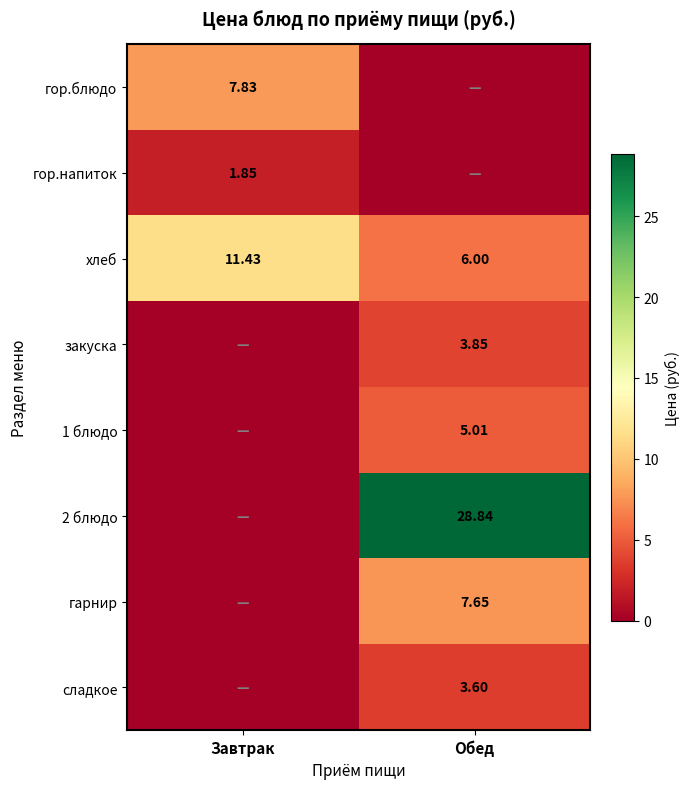

Is the value of 2 блюдо at Обед greater than the value of хлеб at Обед?

Yes